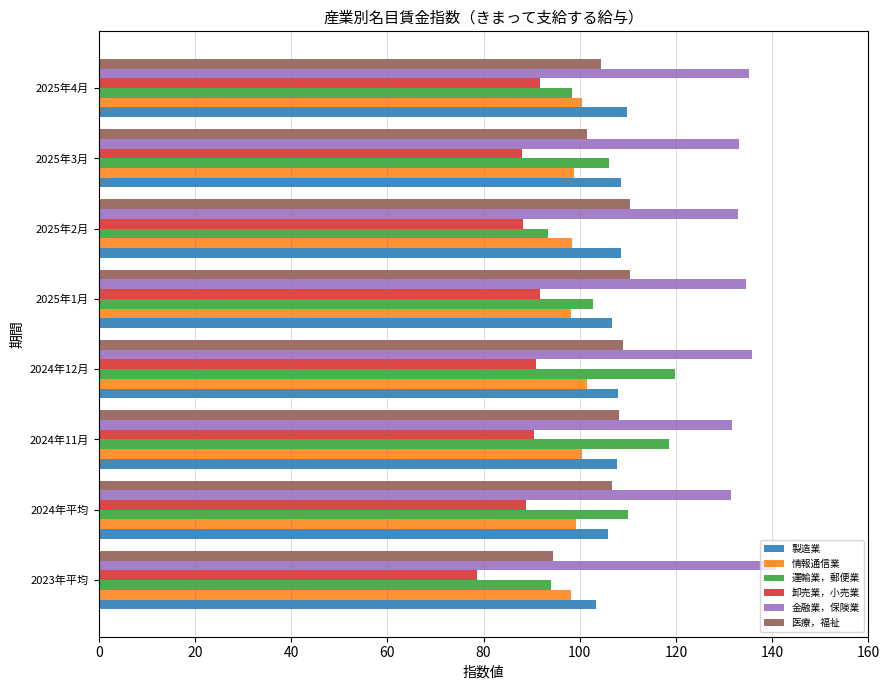

At which category does the chart reach its peak across all series?

2023年平均